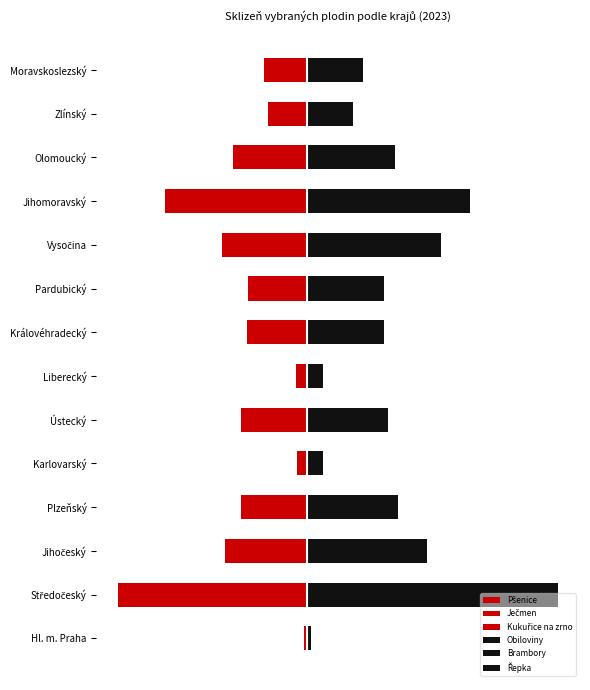

List the series in order of their peak value, lowest first.

Pšenice, Ječmen, Kukuřice na zrno, Brambory, Řepka, Obiloviny